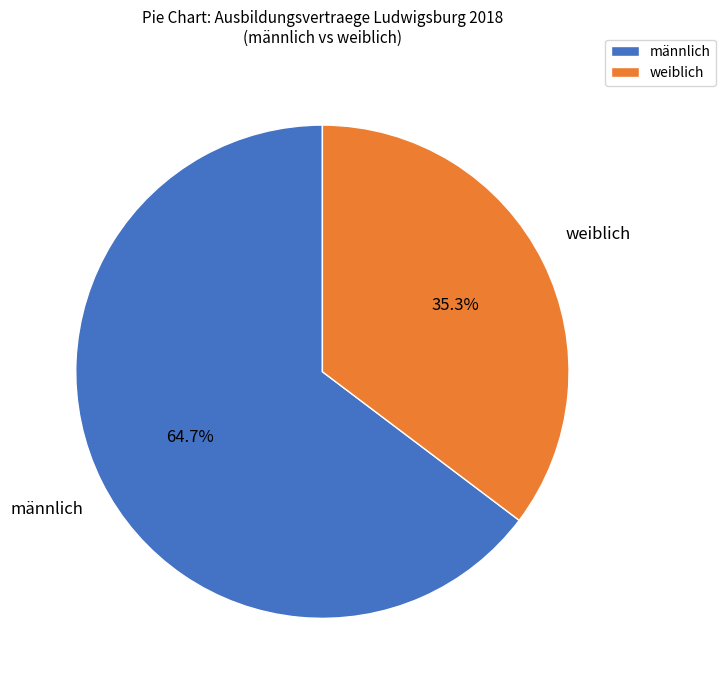

Rank the categories by value from highest to lowest.

männlich, weiblich